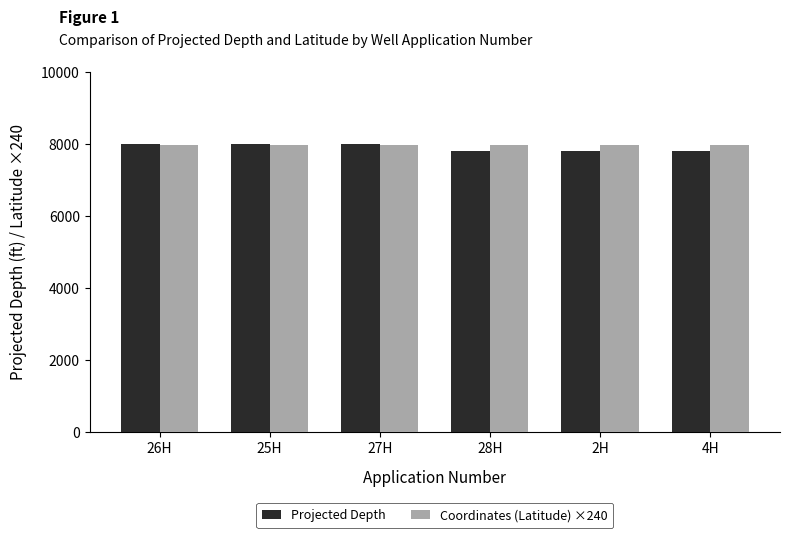

Rank the series at 4H from lowest to highest value.

Projected Depth, Coordinates (Latitude) ×240